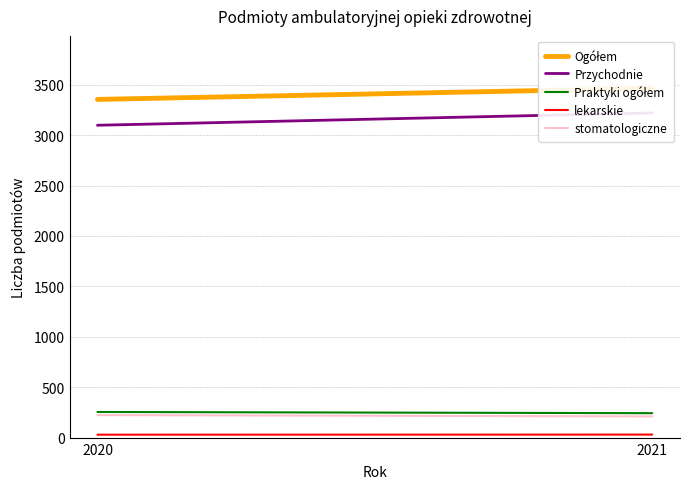

What is the total value across all series at 2020?

6962